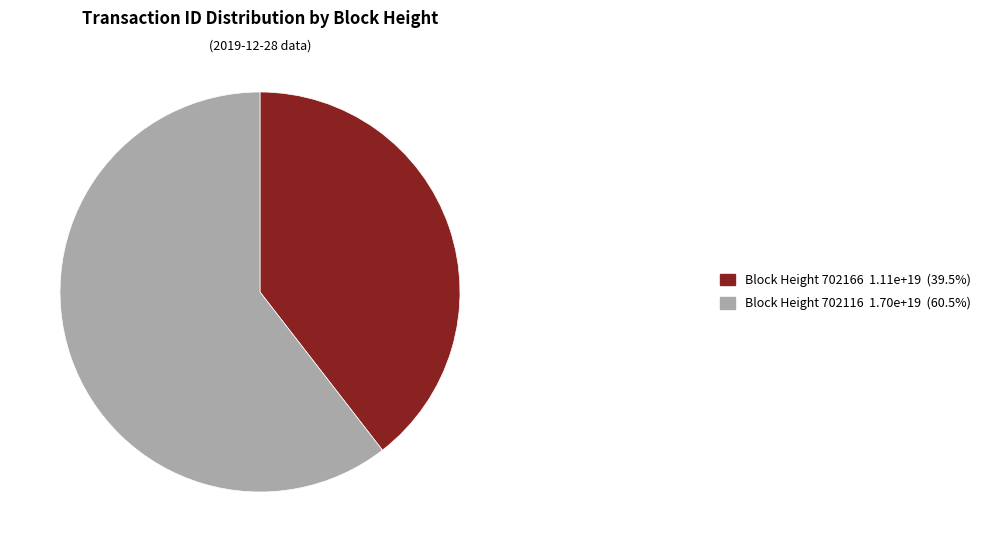

Combined, do Block Height 702166 1.11e+19 (39.5%) and Block Height 702116 1.70e+19 (60.5%) account for over 50%?

Yes